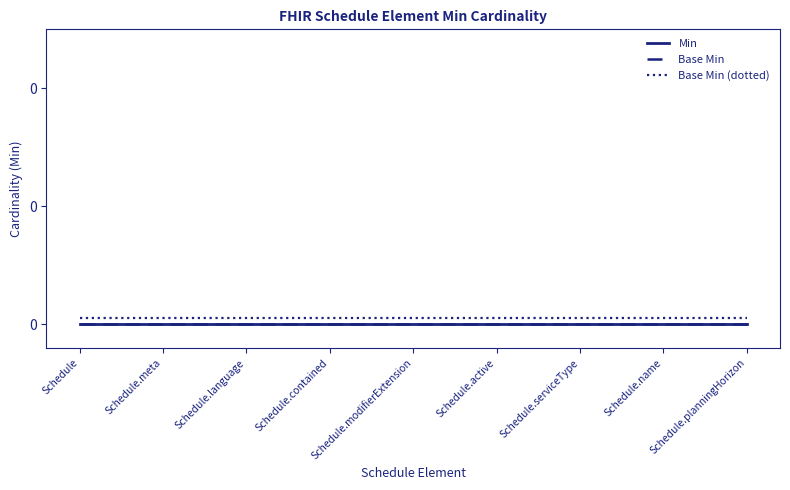

True or false: Min and Base Min cross at least once.

False